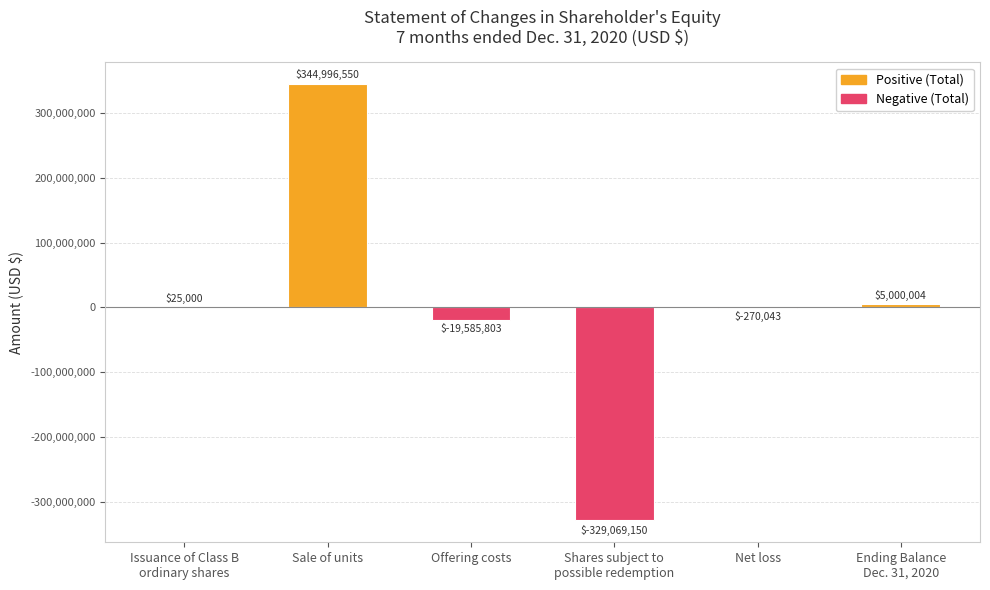

The value at Shares subject to
possible redemption is -329069150. True or false?

True